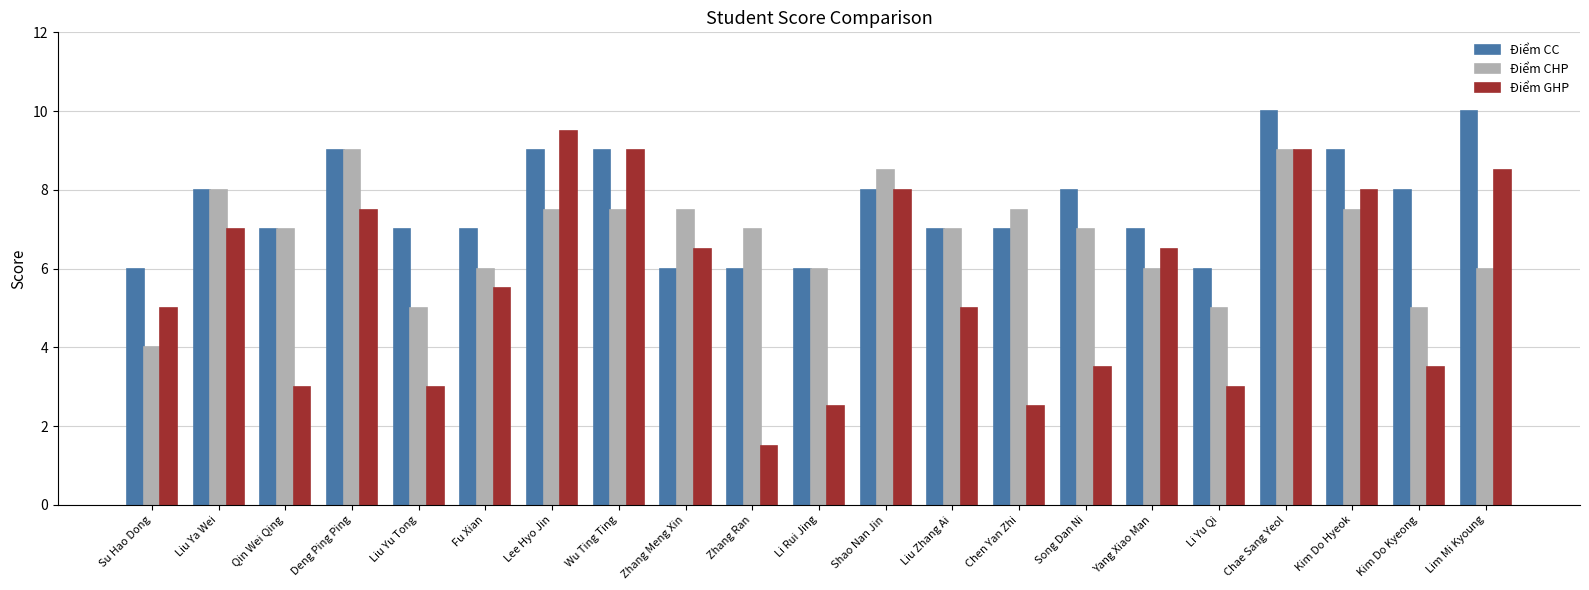

At how many categories does at least one series exceed 2?

21